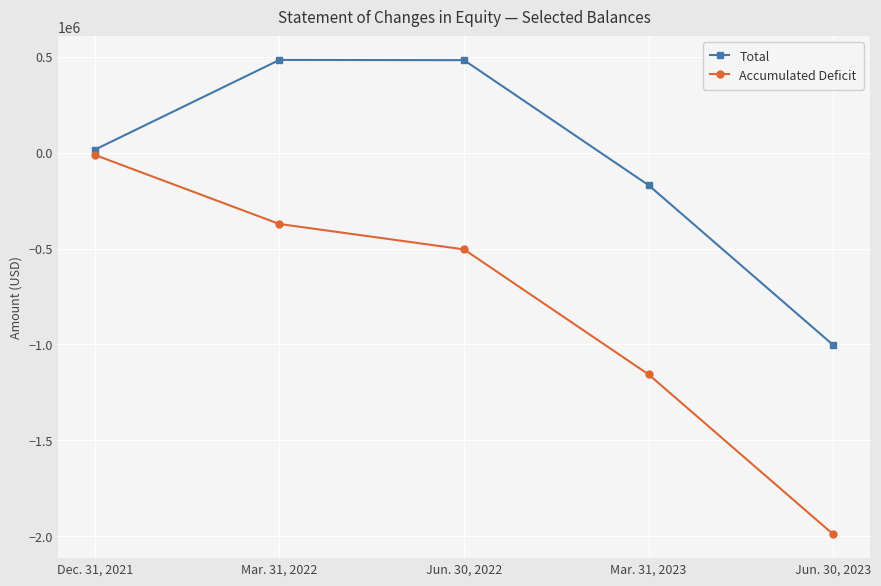

Does the chart have visible grid lines?

Yes